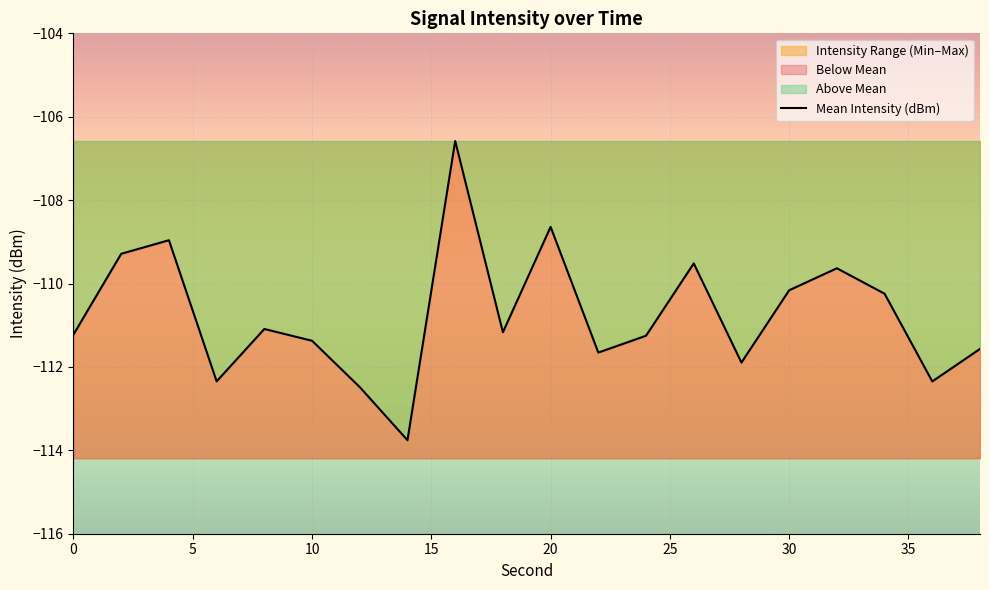

Reading left to right, list all the values displayed in this chart.

-111.2	-109.3	-109.0	-112.3	-111.1	-111.4	-112.5	-113.8	-106.6	-111.2	-108.6	-111.7	-111.3	-109.5	-111.9	-110.2	-109.6	-110.2	-112.3	-111.6